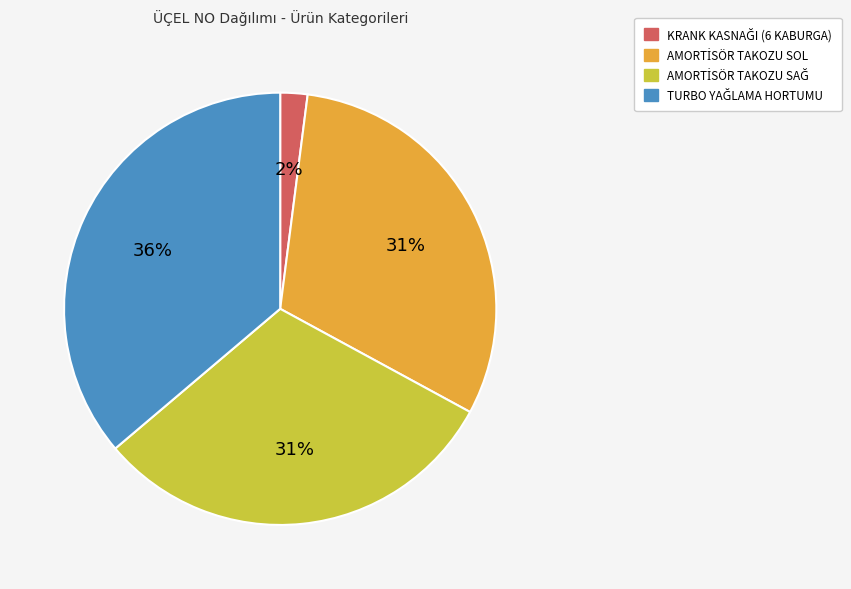

To the nearest percent, what is the difference between the largest and smallest slice percentages?

34%